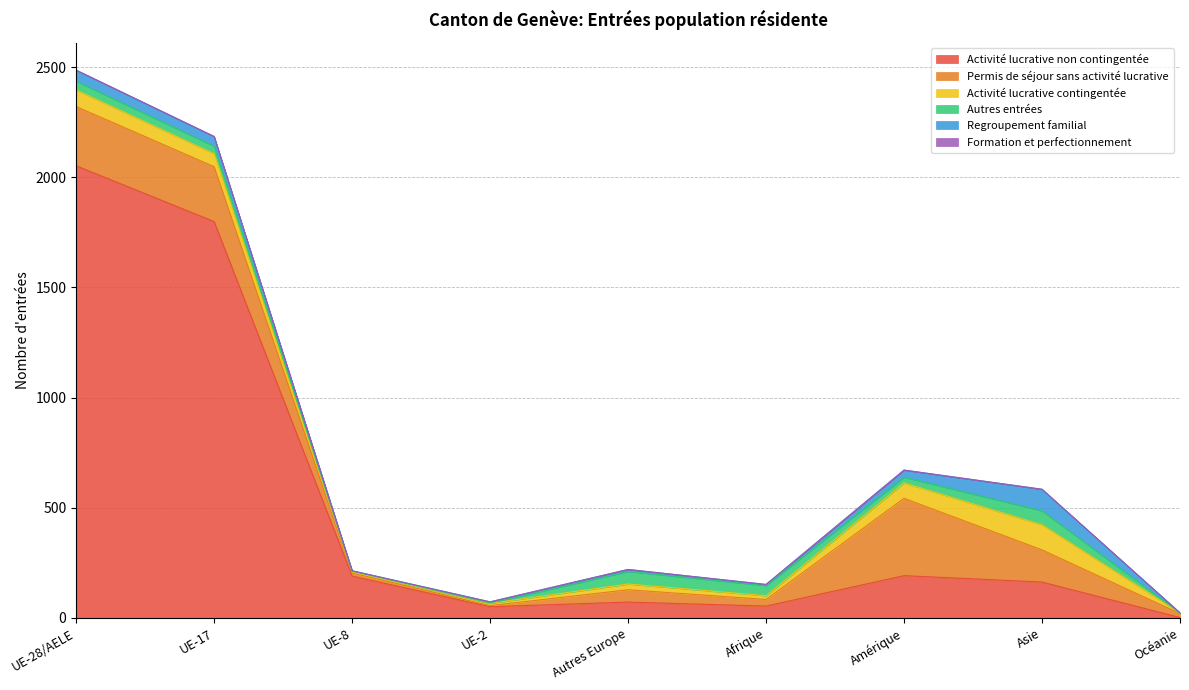

List the series in order of their peak value, highest first.

Activité lucrative non contingentée, Permis de séjour sans activité lucrative, Activité lucrative contingentée, Regroupement familial, Autres entrées, Formation et perfectionnement